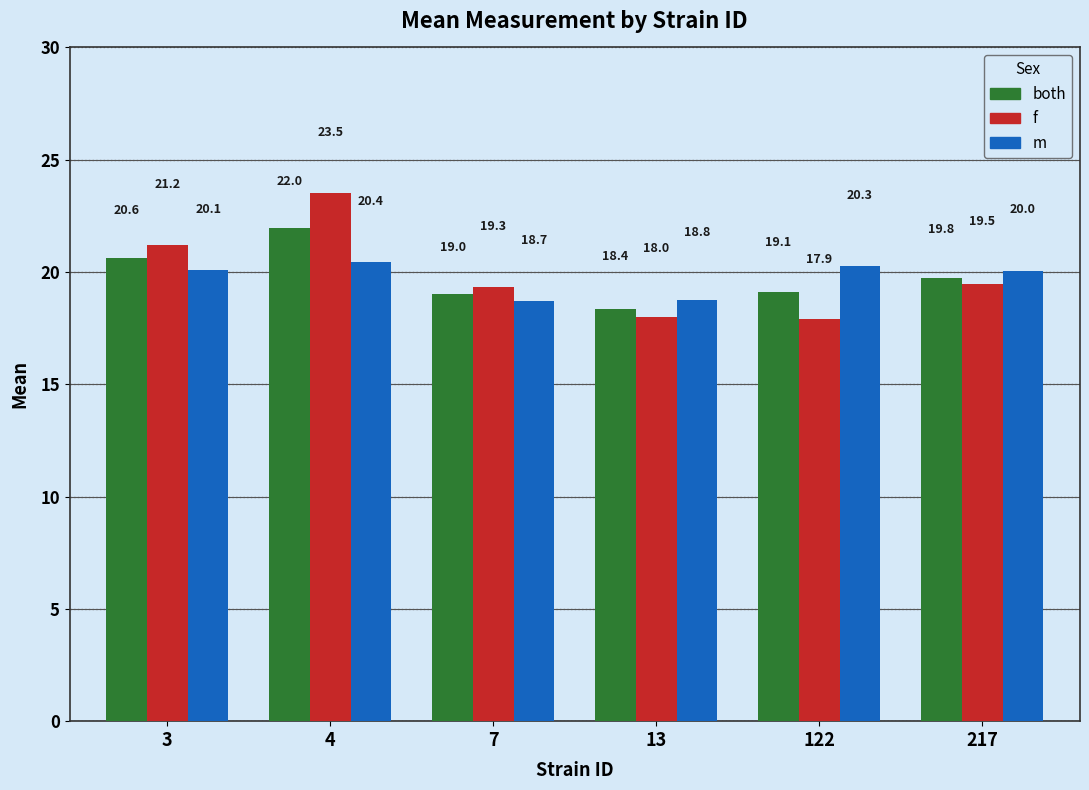

List the series in order of their overall mean, lowest first.

m, both, f